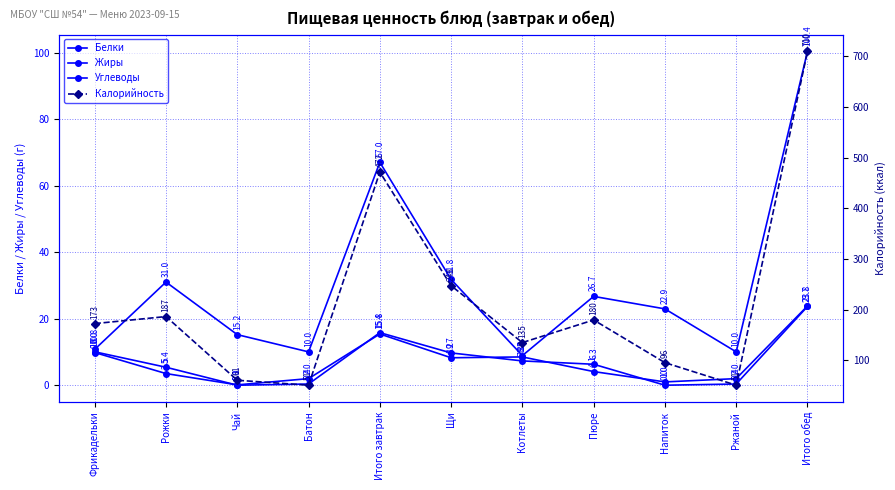

What is the label of the 11th point from the right?

Фрикадельки